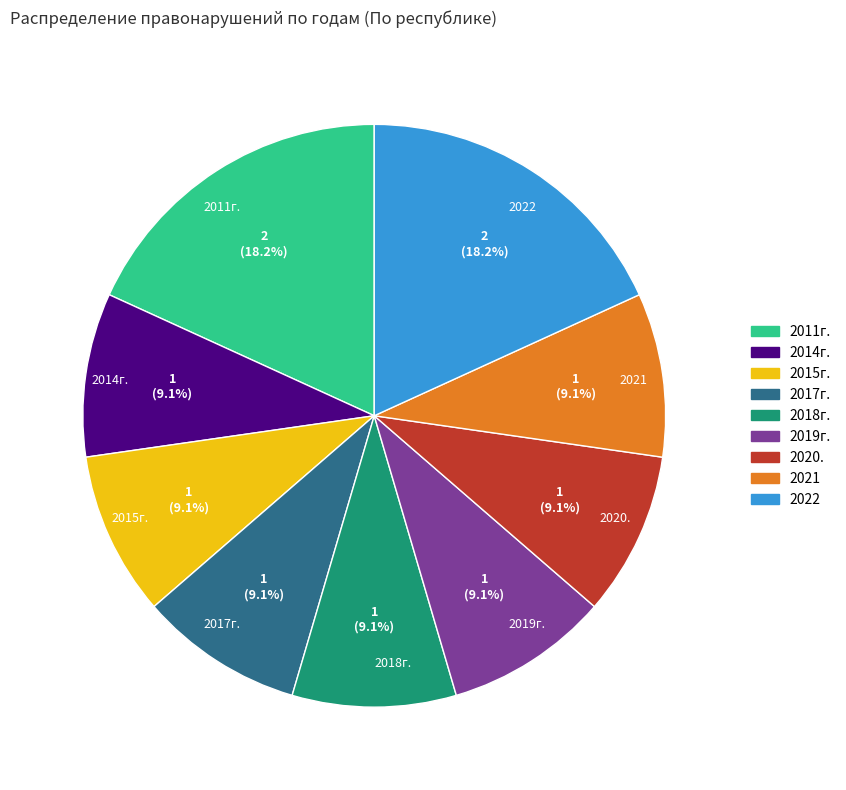

Which has a higher value, 2022 or 2019г.?

2022